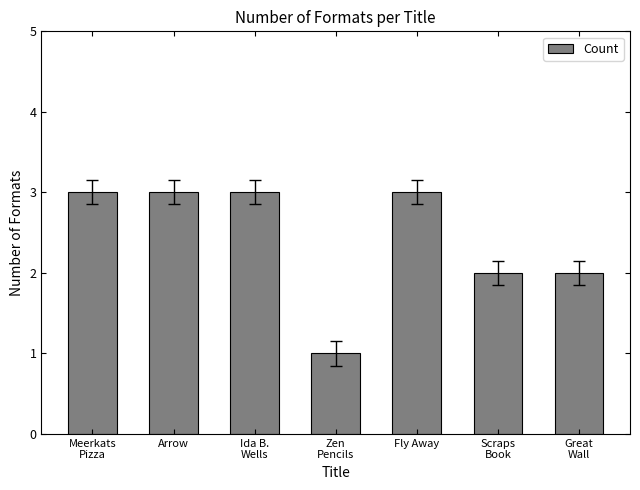

Are the bars grouped side by side (vs. stacked)?

No